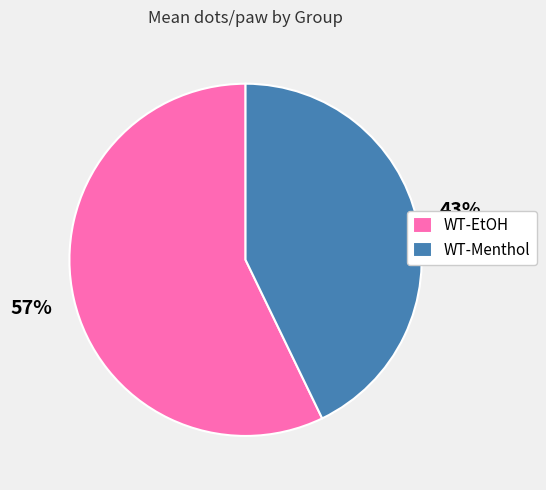

To the nearest percent, what is the average slice percentage?

50%